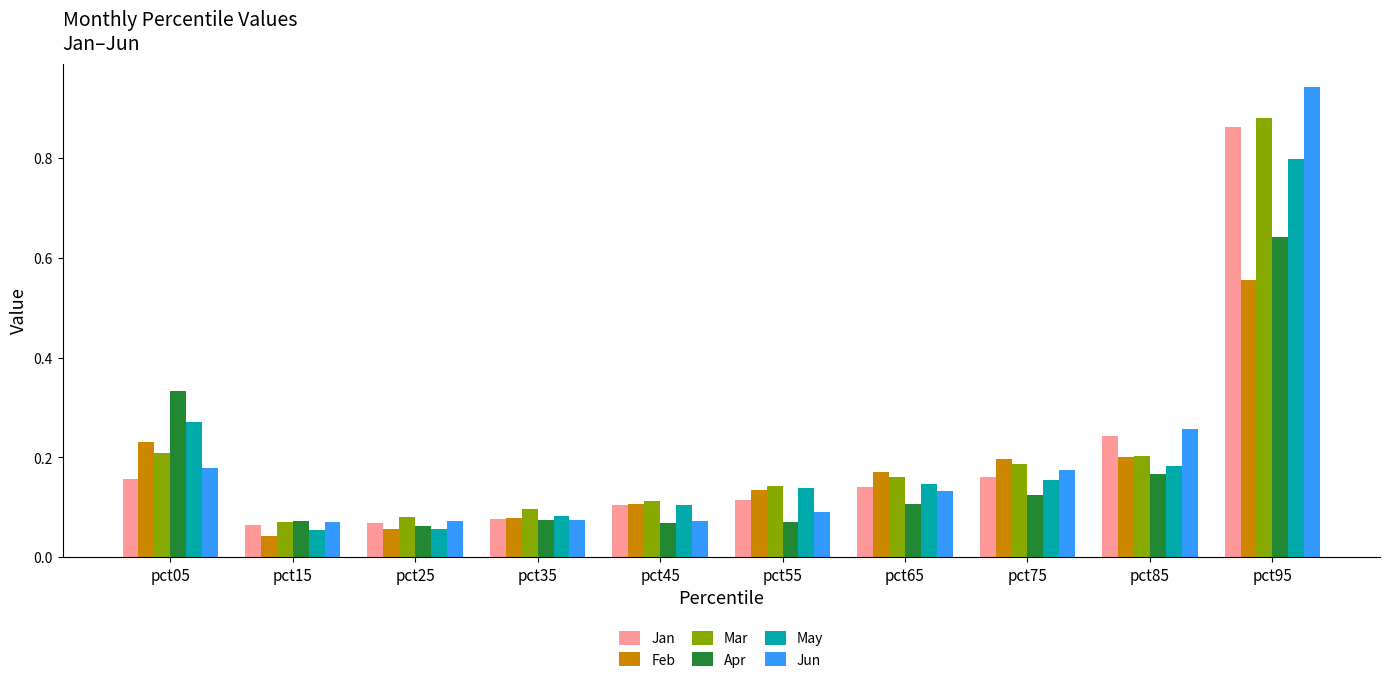

The value of Jun at pct15 is 0.0. True or false?

False